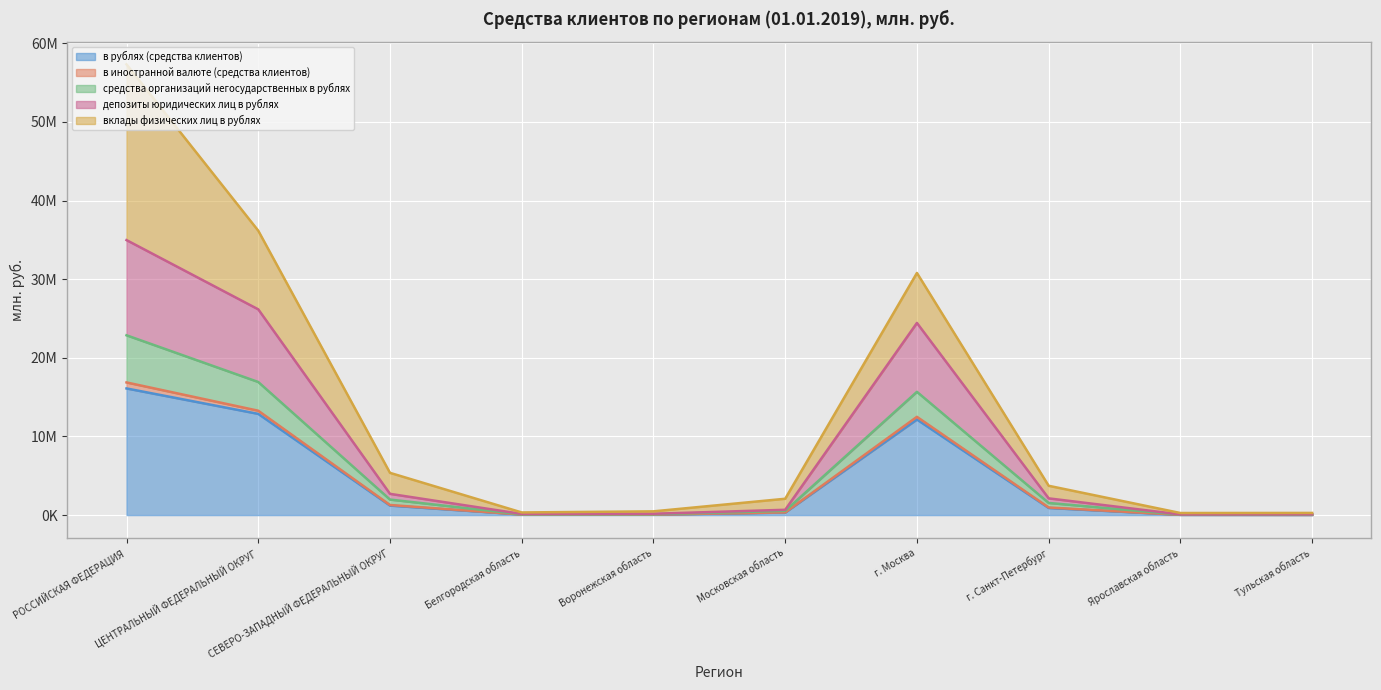

What is the difference between the в рублях (средства клиентов) values at Воронежская область and Белгородская область?

8488